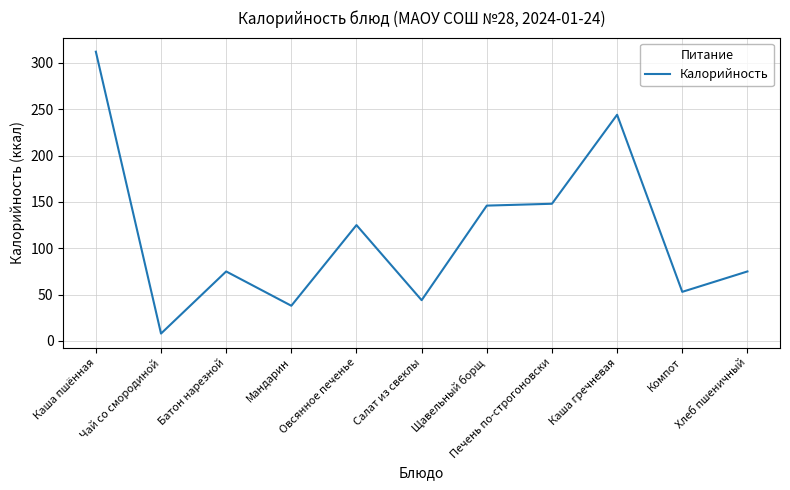

Read the value at Чай со смородиной.

8